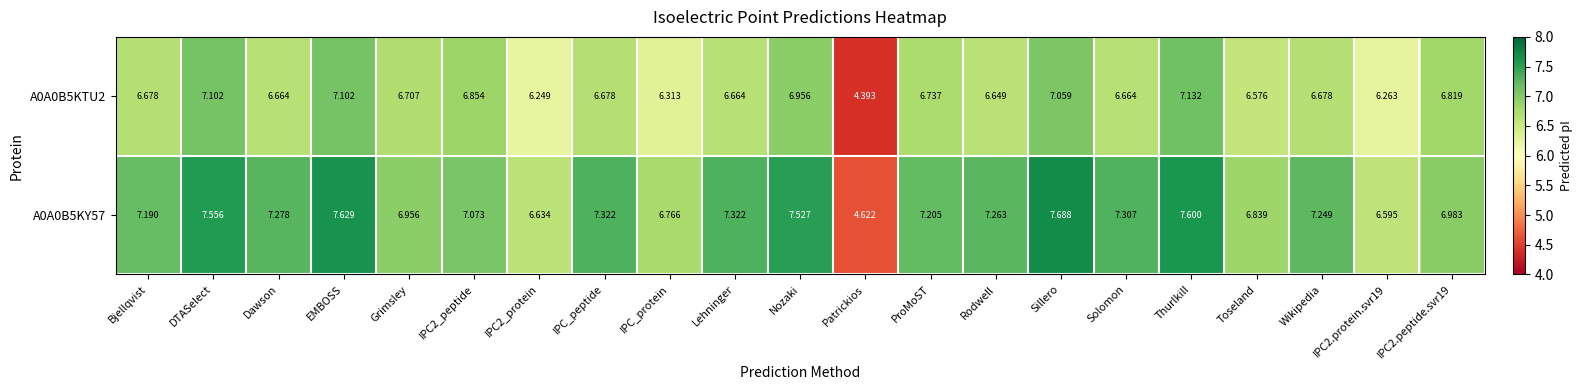

At EMBOSS, list the series in order from largest to smallest.

A0A0B5KY57, A0A0B5KTU2